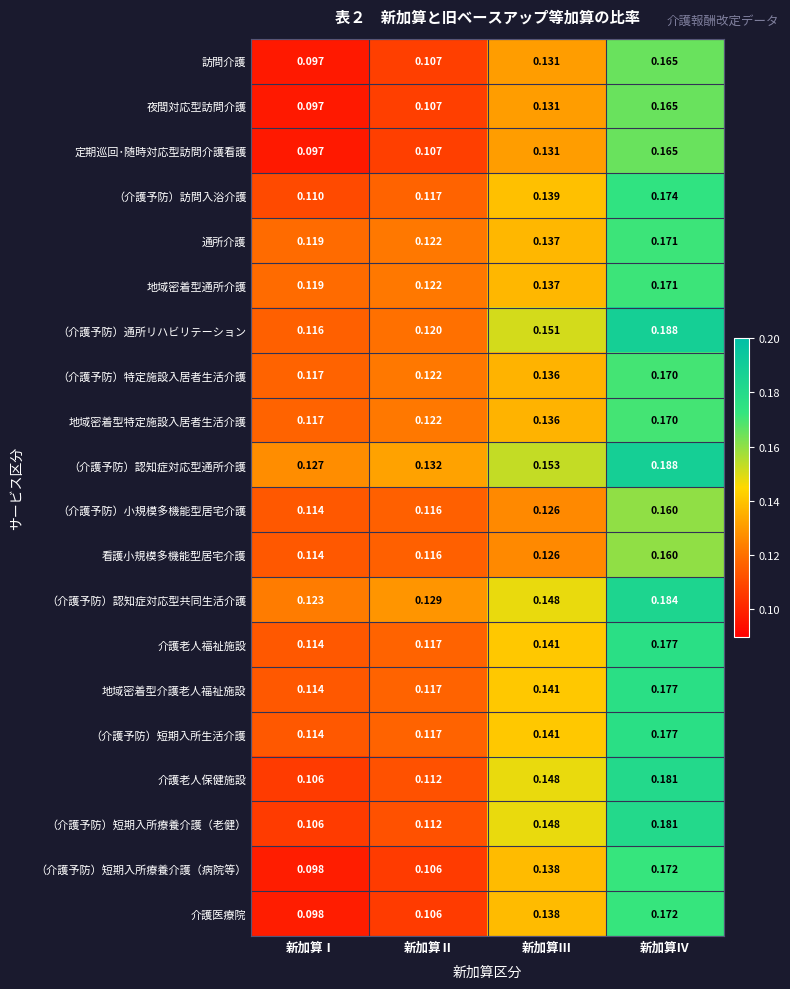

Rank the categories by （介護予防）小規模多機能型居宅介護 value from highest to lowest.

新加算Ⅳ, 新加算Ⅲ, 新加算Ⅱ, 新加算Ⅰ